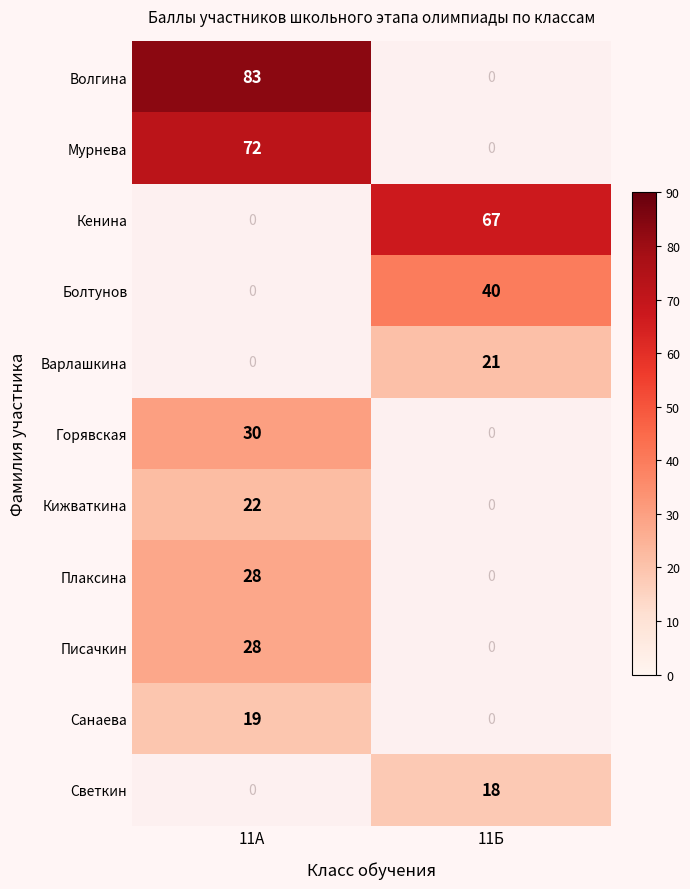

The Горявская series shows 30 at 11А. True or false?

True